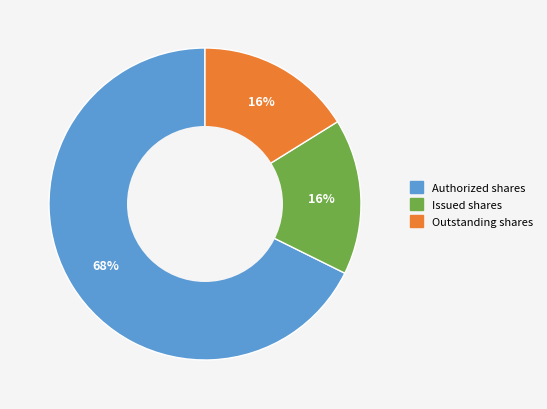

Is there a majority slice in this chart?

Yes